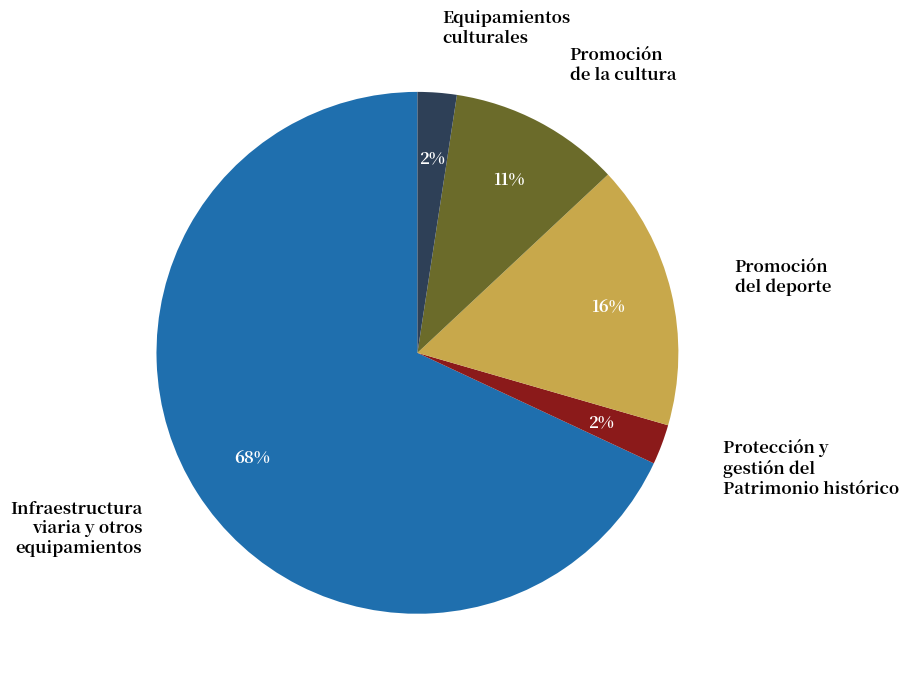

To the nearest percent, what is the combined percentage of Infraestructura viaria y otros equipamientos and Protección y gestión del Patrimonio histórico?

71%